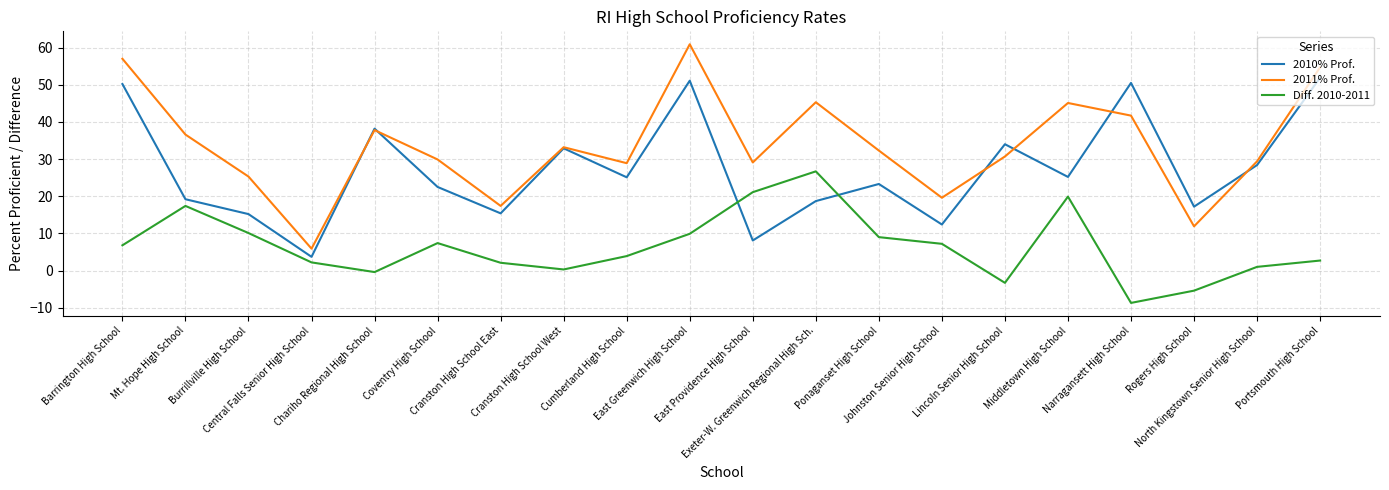

List the series in order of their peak value, lowest first.

Diff. 2010-2011, 2010% Prof., 2011% Prof.